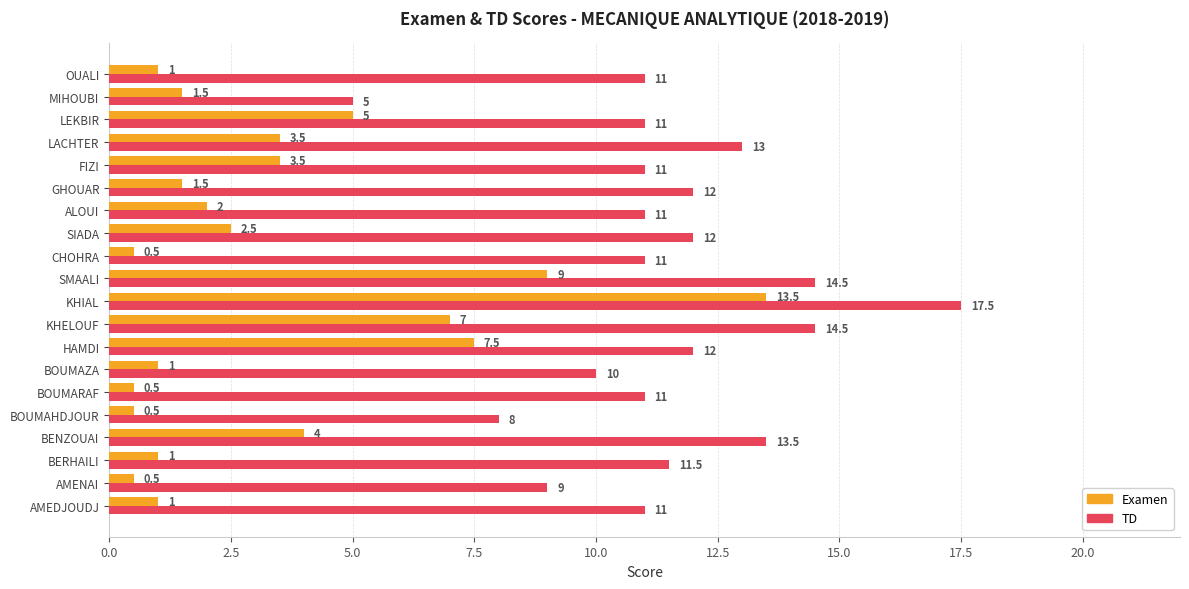

What is the average value of the TD series?

11.5